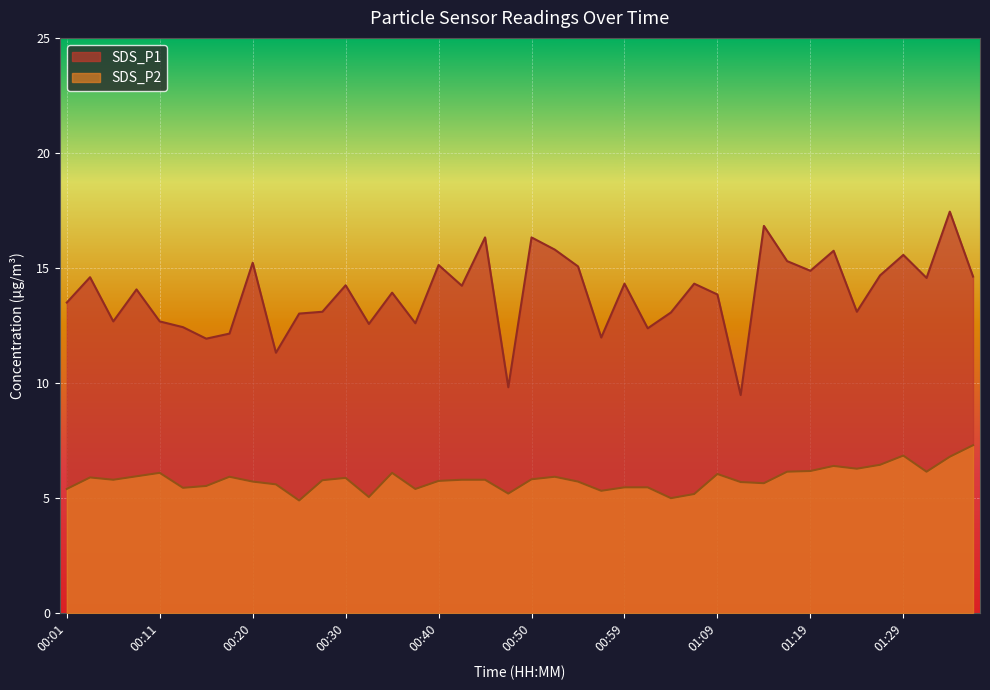

What are all the series names shown in the legend?

SDS_P1, SDS_P2